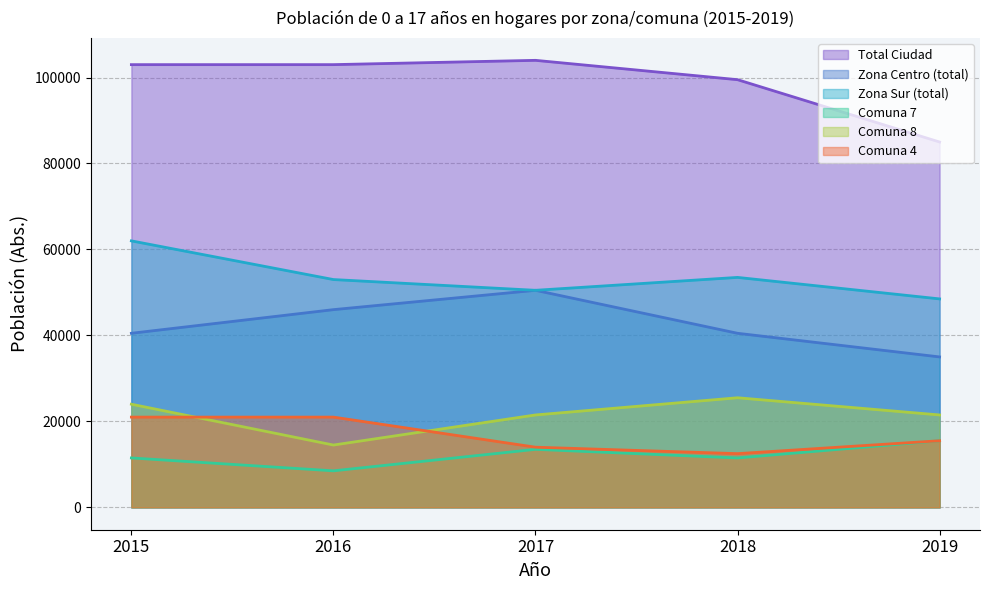

What are all the series names shown in the legend?

Total Ciudad, Zona Centro (total), Zona Sur (total), Comuna 7, Comuna 8, Comuna 4